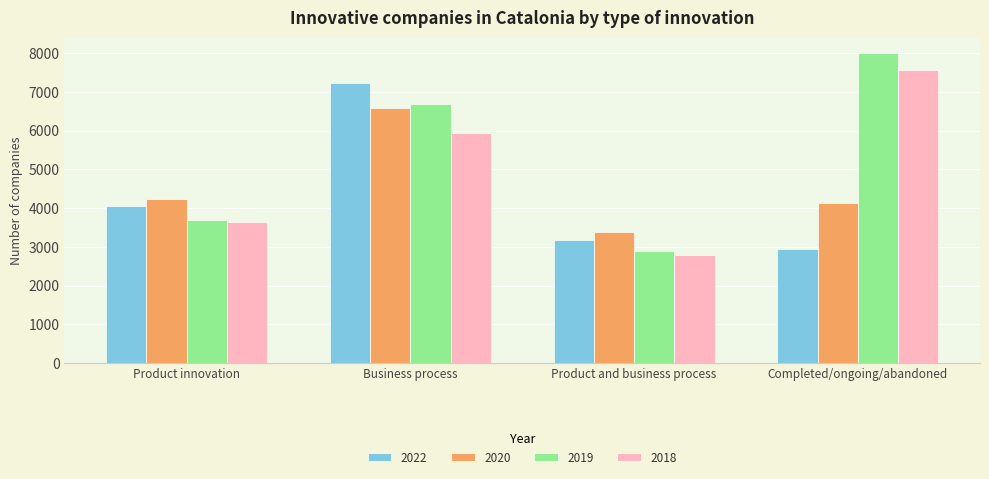

What is the total value across all series at Completed/ongoing/abandoned?

22647